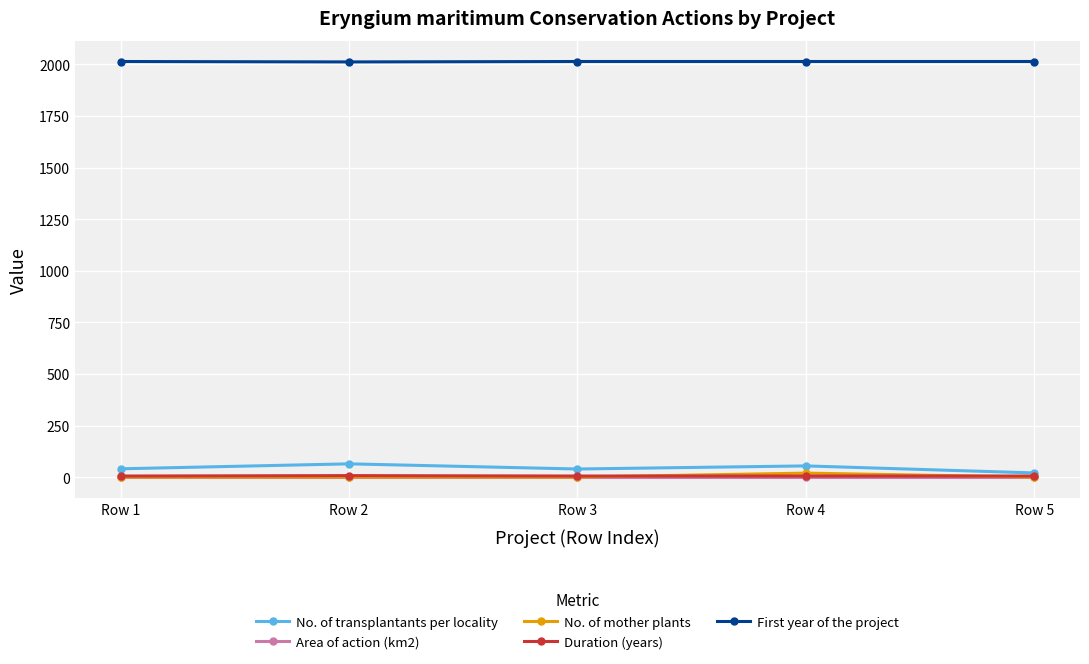

True or false: Area of action (km2) and Duration (years) intersect in this chart.

False